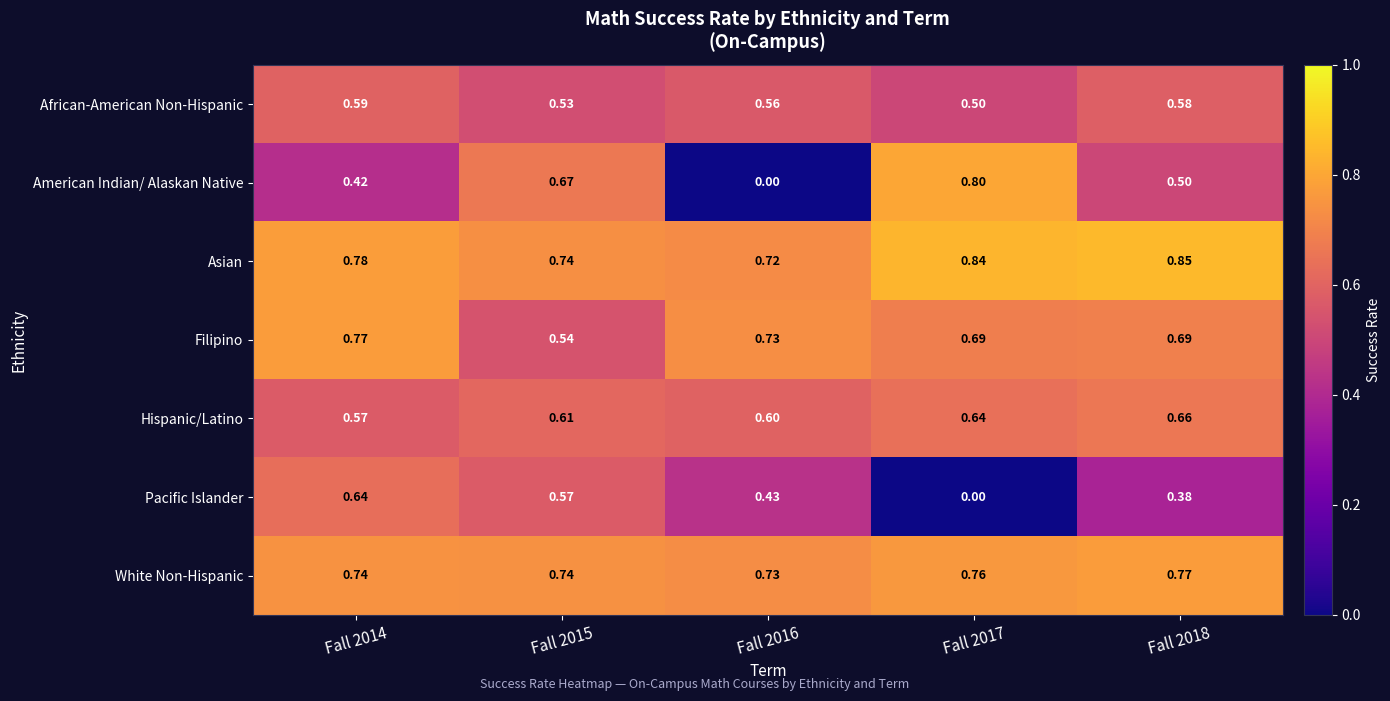

At Fall 2014, list the series in order from smallest to largest.

American Indian/ Alaskan Native, Hispanic/Latino, African-American Non-Hispanic, Pacific Islander, White Non-Hispanic, Filipino, Asian